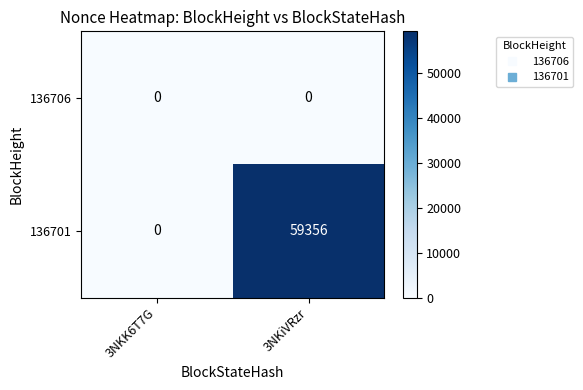

List the series in order of their peak value, highest first.

136701, 136706